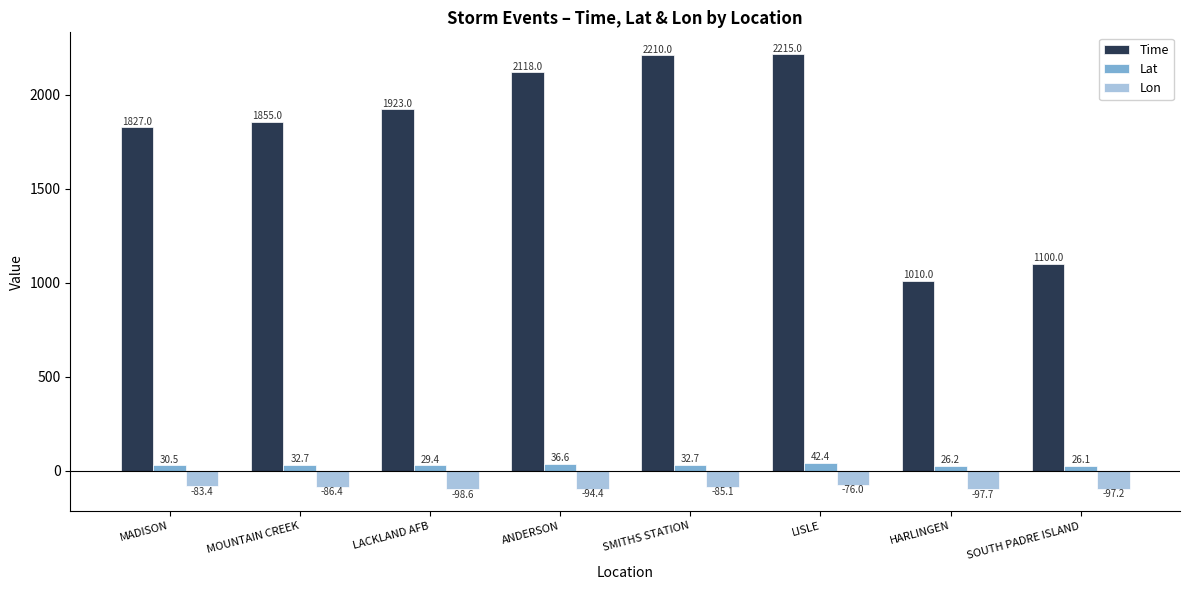

Is the value of Lon at SOUTH PADRE ISLAND greater than the value of Time at LACKLAND AFB?

No